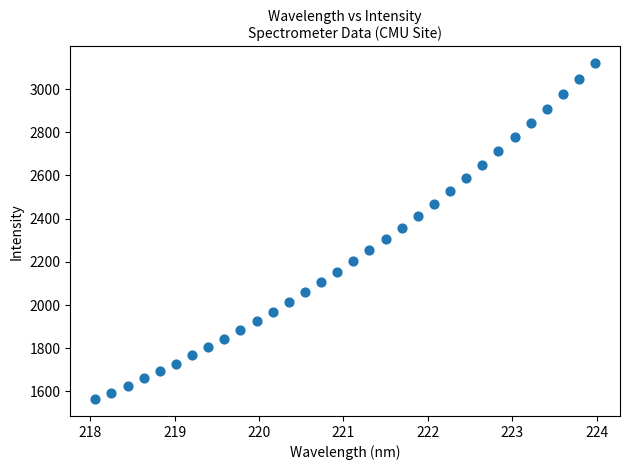

What is the range of X values (max minus min)?

5.9